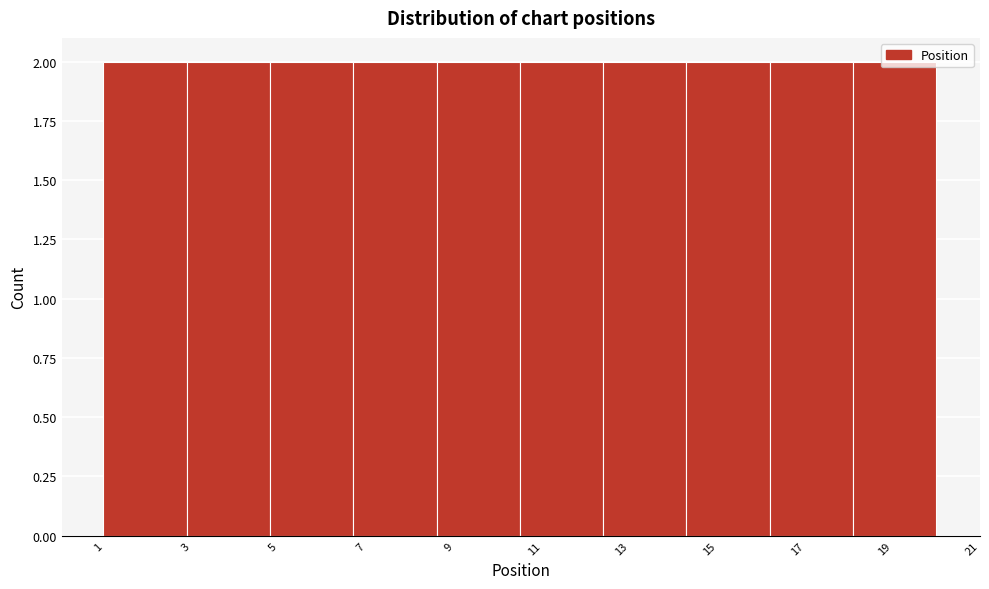

Reading left to right, list every bar in this chart as the range it spans on the x-axis followed by its height. Neither the bar edges nor the heights are printed on the chart, so give them approximately, as read against the axes.

1.0 to 2.9: 2
2.9 to 4.8: 2
4.8 to 6.7: 2
6.7 to 8.6: 2
8.6 to 10.5: 2
10.5 to 12.4: 2
12.4 to 14.3: 2
14.3 to 16.2: 2
16.2 to 18.1: 2
18.1 to 20.0: 2